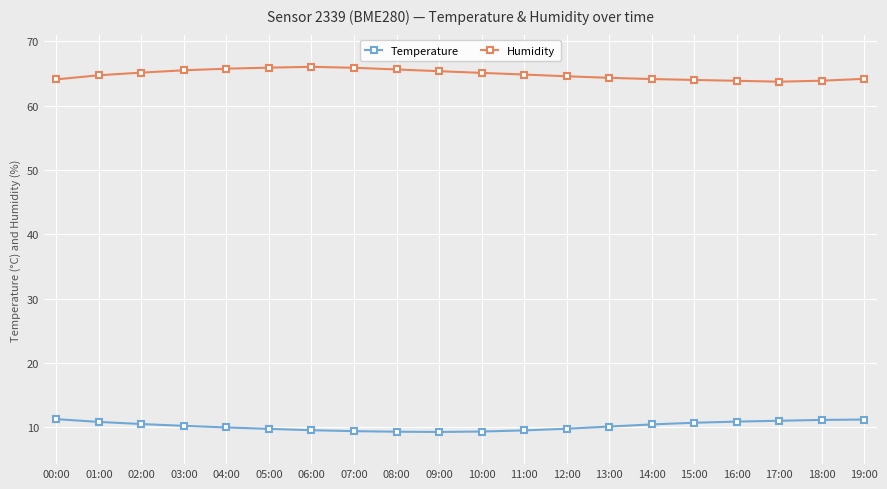

Is the value of Humidity at 18:00 greater than the value of Temperature at 13:00?

Yes